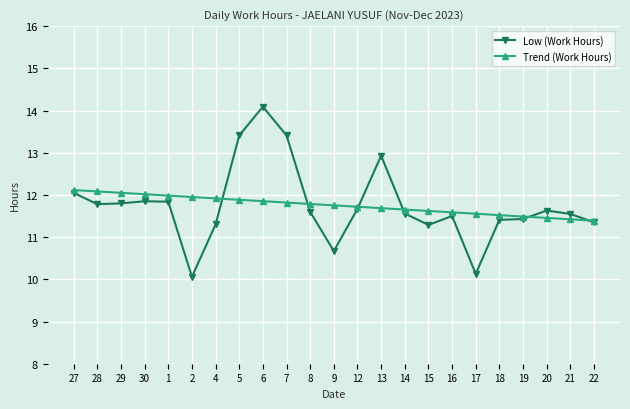

Rank the series by their maximum value, from lowest to highest.

Trend (Work Hours), Low (Work Hours)